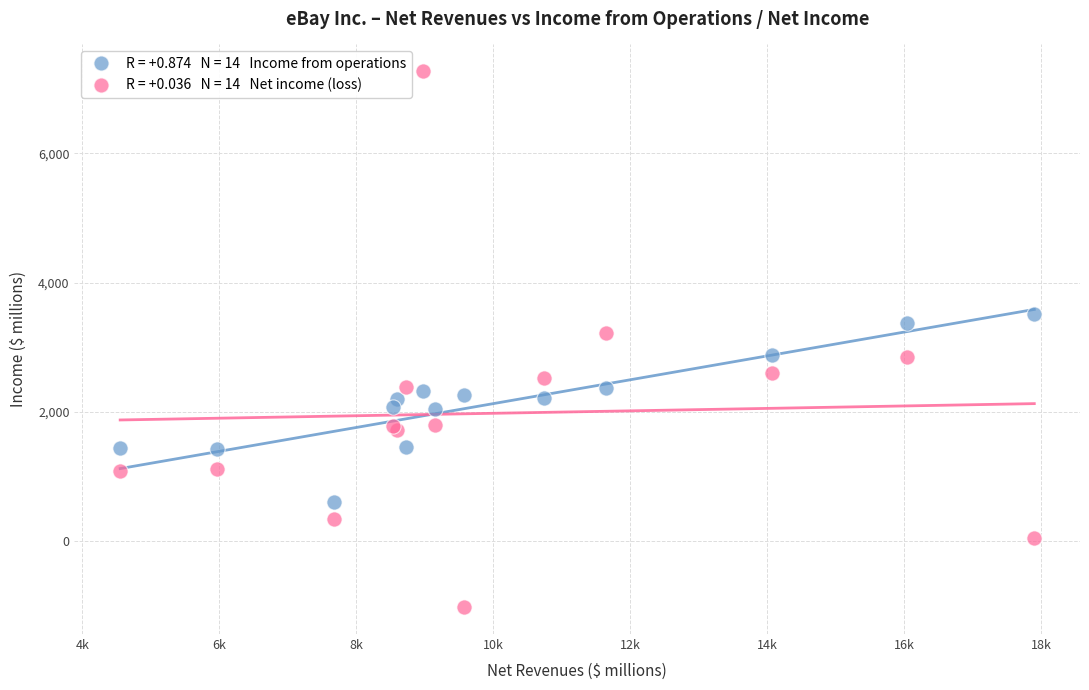

Across all series, what Y value is closest to 3125?

3229